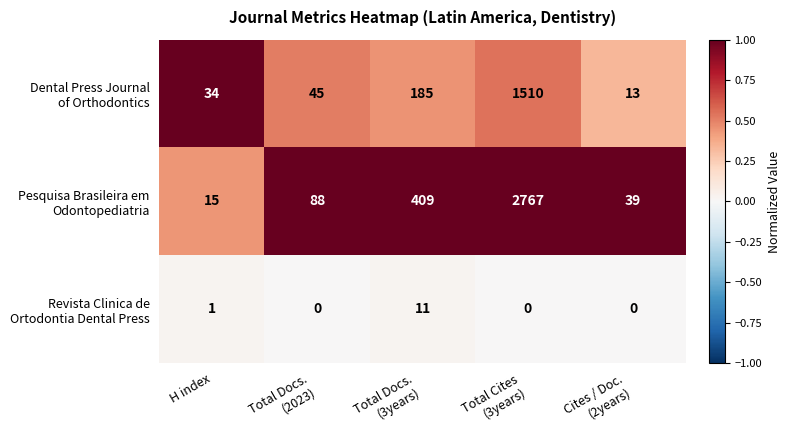

At how many categories does at least one series exceed 12?

5